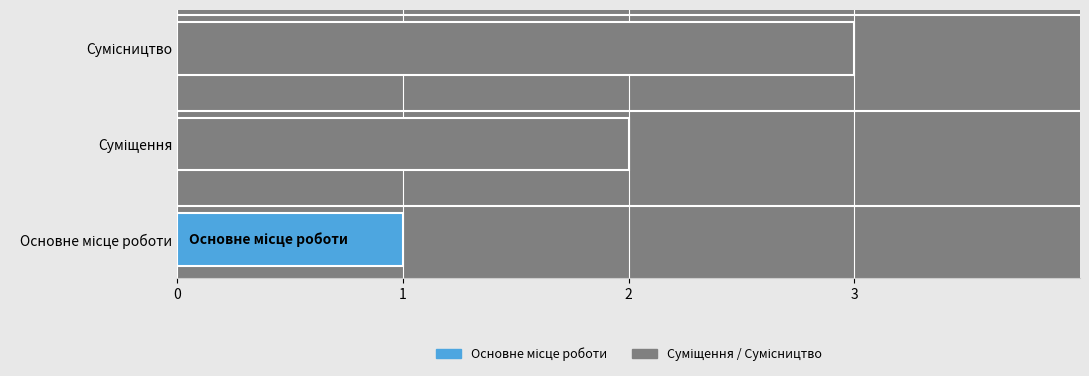

What is the sum of all values?

6